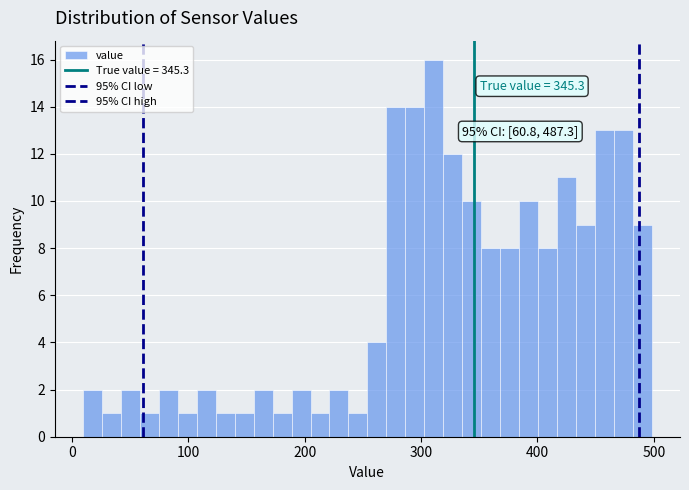

Around what value on the x-axis is the tallest bar? Give the approximate position of its centre, as read against the axis.

310